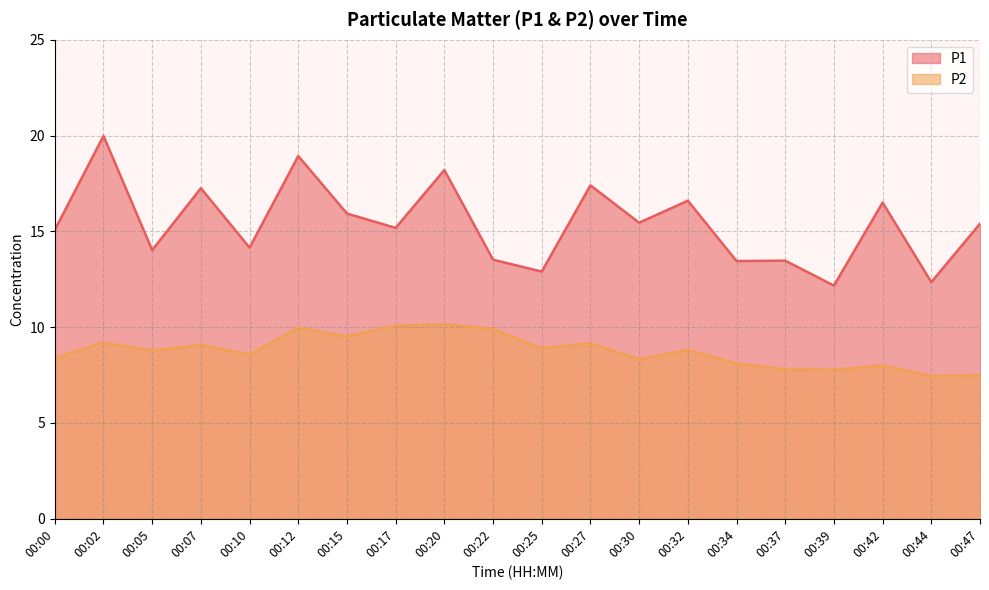

True or false: P1 and P2 intersect in this chart.

False